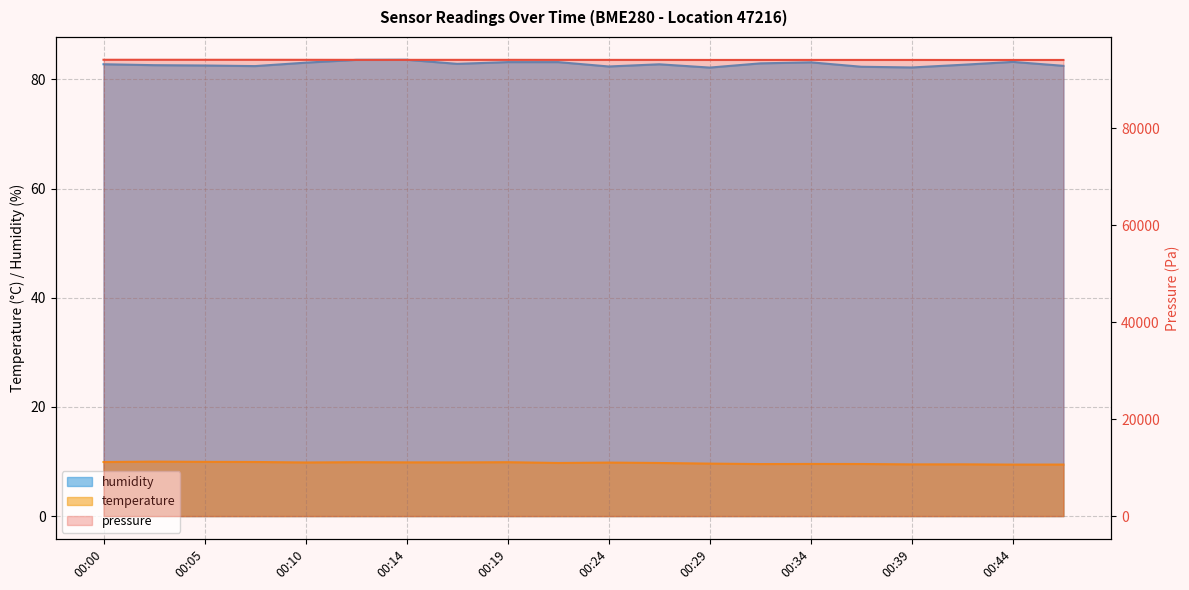

How many data points in pressure are less than 94079?

10